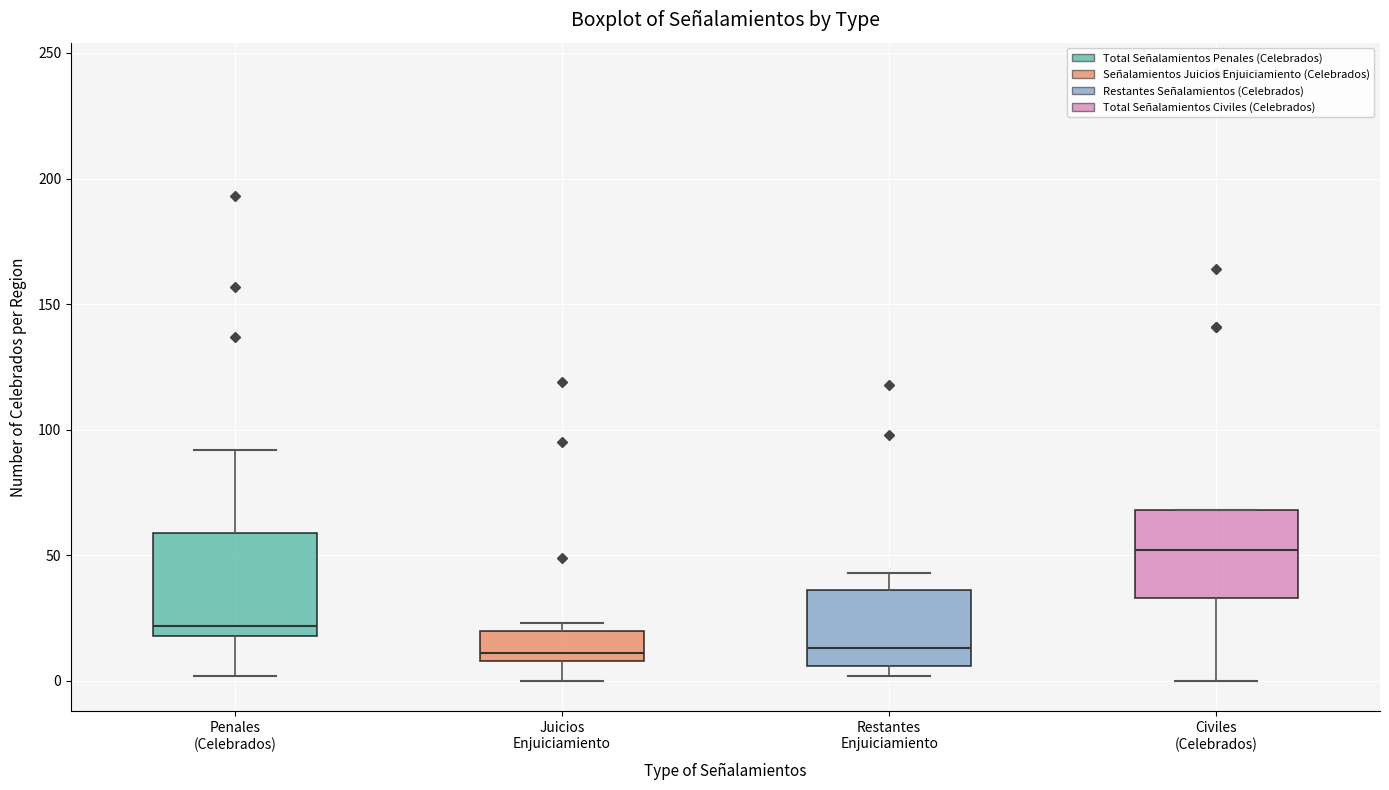

Which box is the tallest, from its lower edge to its upper edge?

Penales (Celebrados)